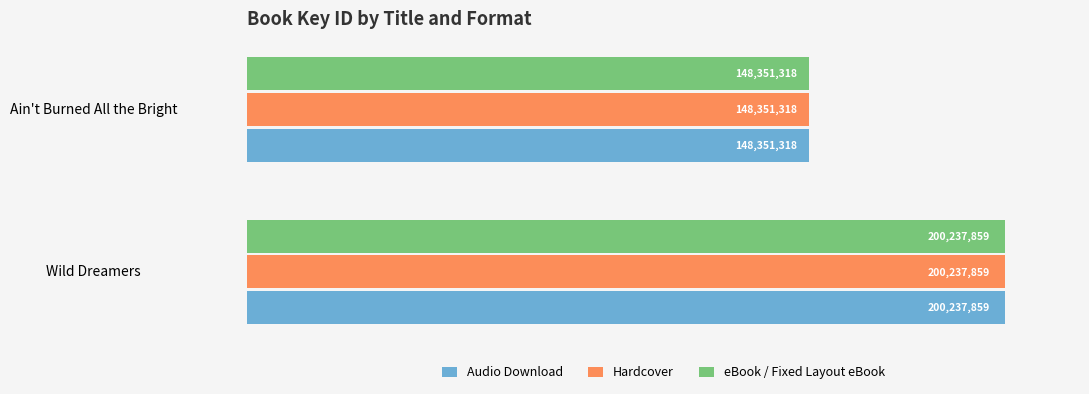

What are all the series names shown in the legend?

Audio Download, Hardcover, eBook / Fixed Layout eBook